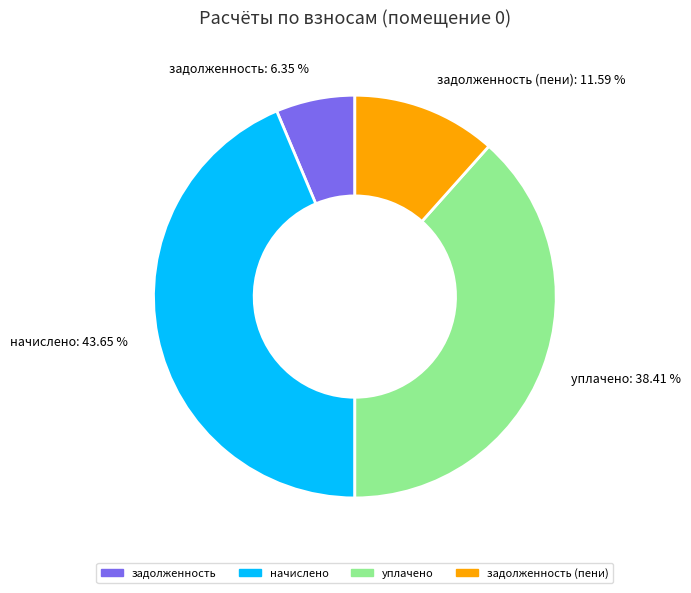

To the nearest percent, what percentage of the pie is задолженность (пени)?

12%